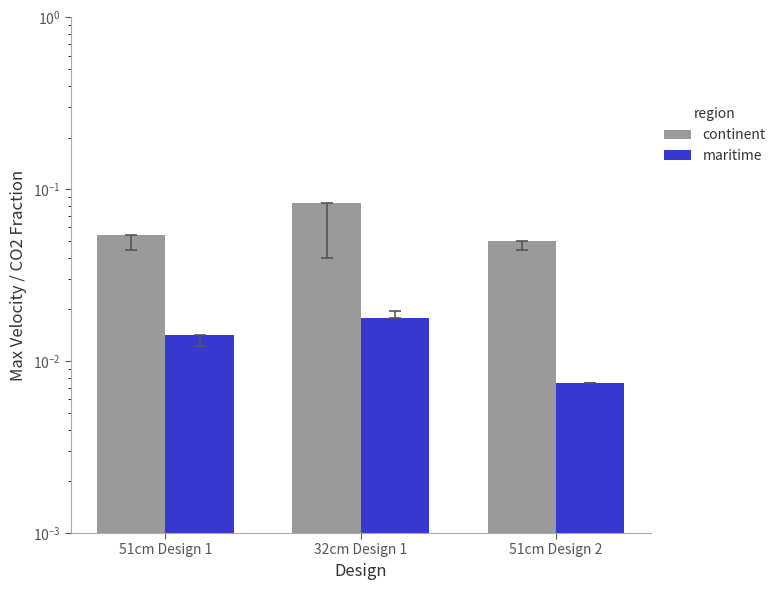

What is the label of the 2nd bar from the left?

32cm Design 1